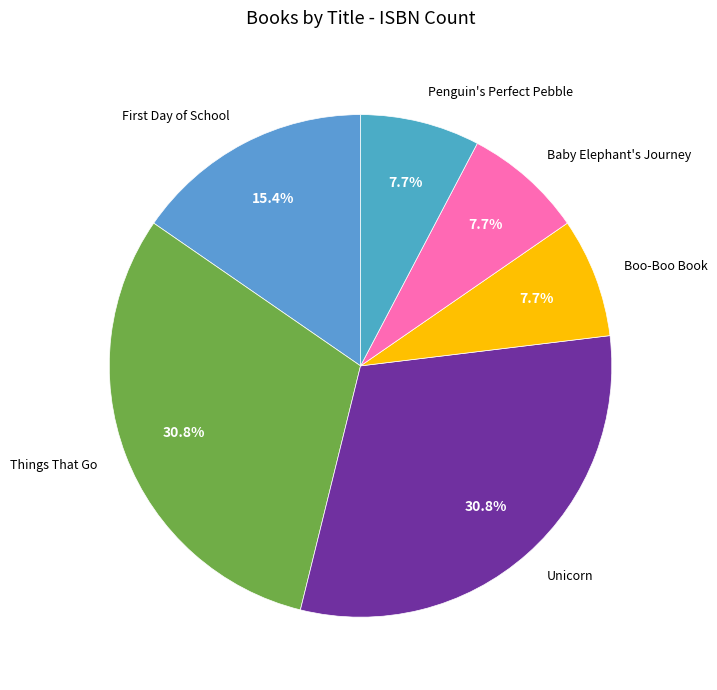

Count the number of slices in the pie.

6